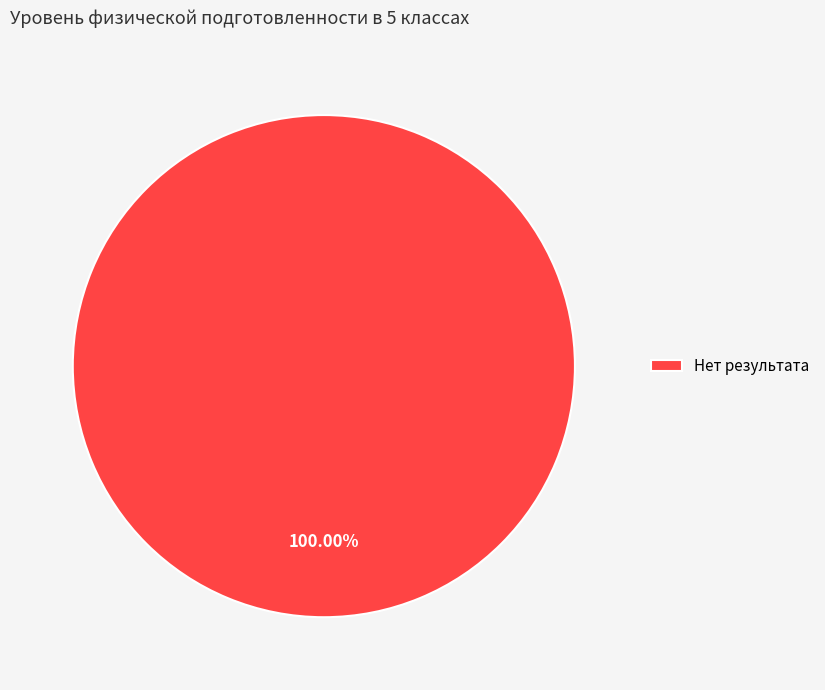

Is there any slice that represents more than half of the pie?

Yes